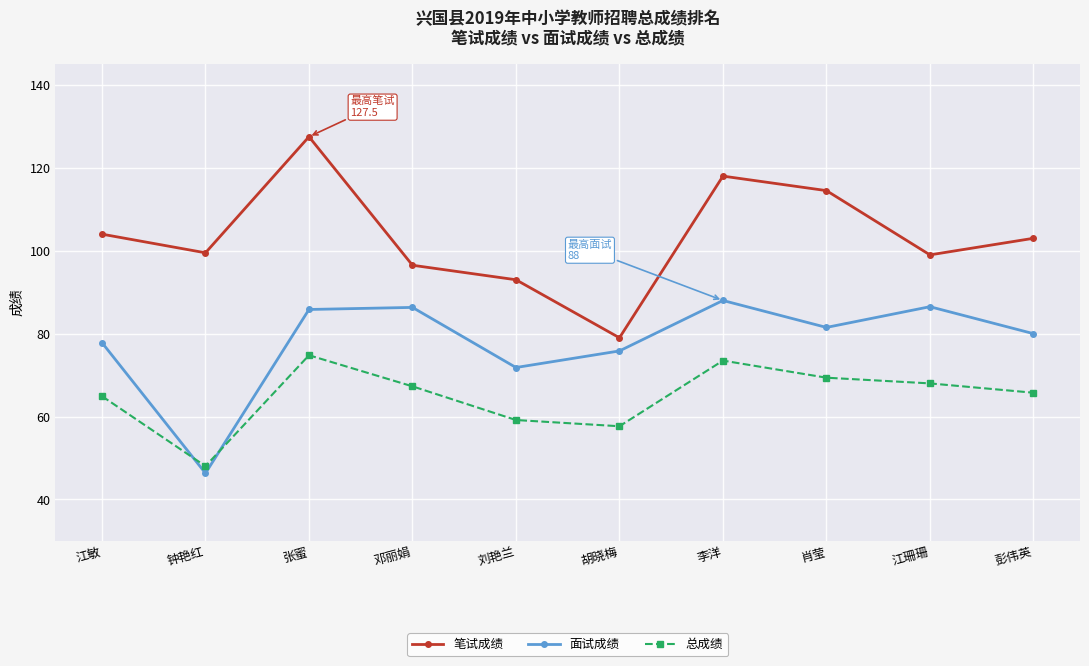

At which category does 笔试成绩 reach its first local peak?

张蜜